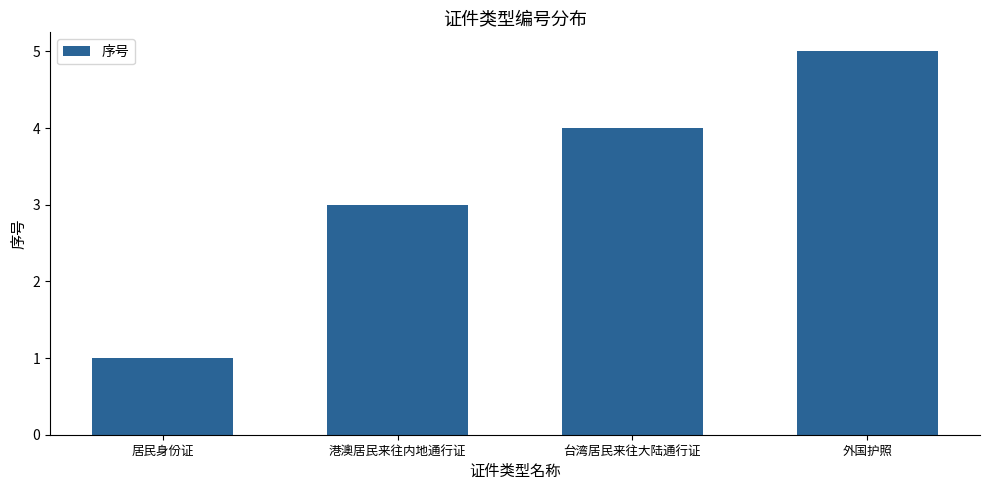

What value does the data have at 外国护照?

5